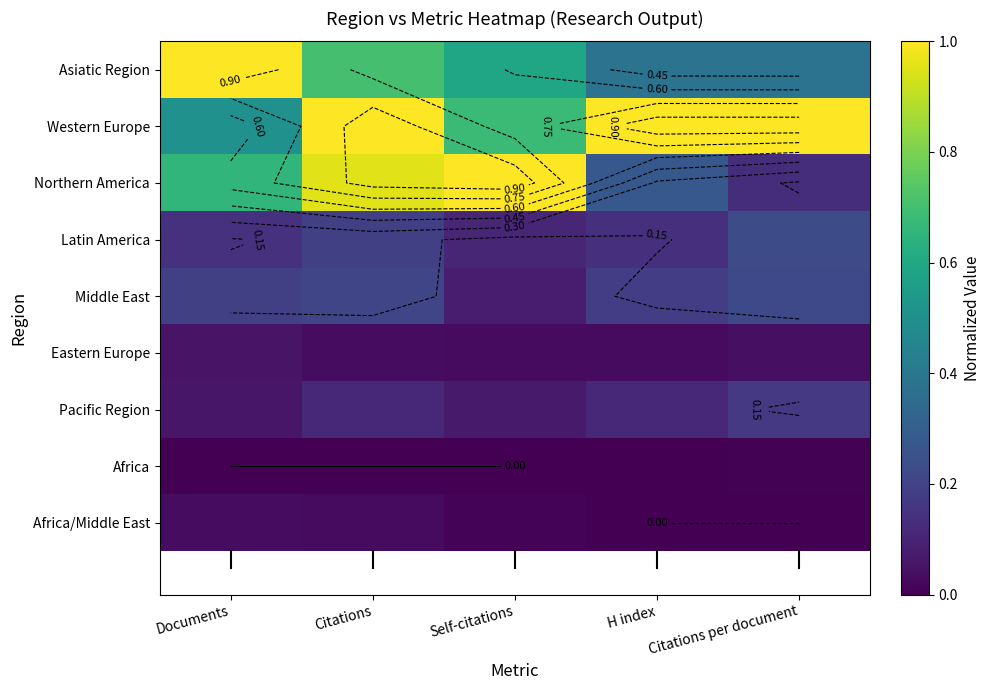

How many Africa/Middle East values are between 0 and 1?

5